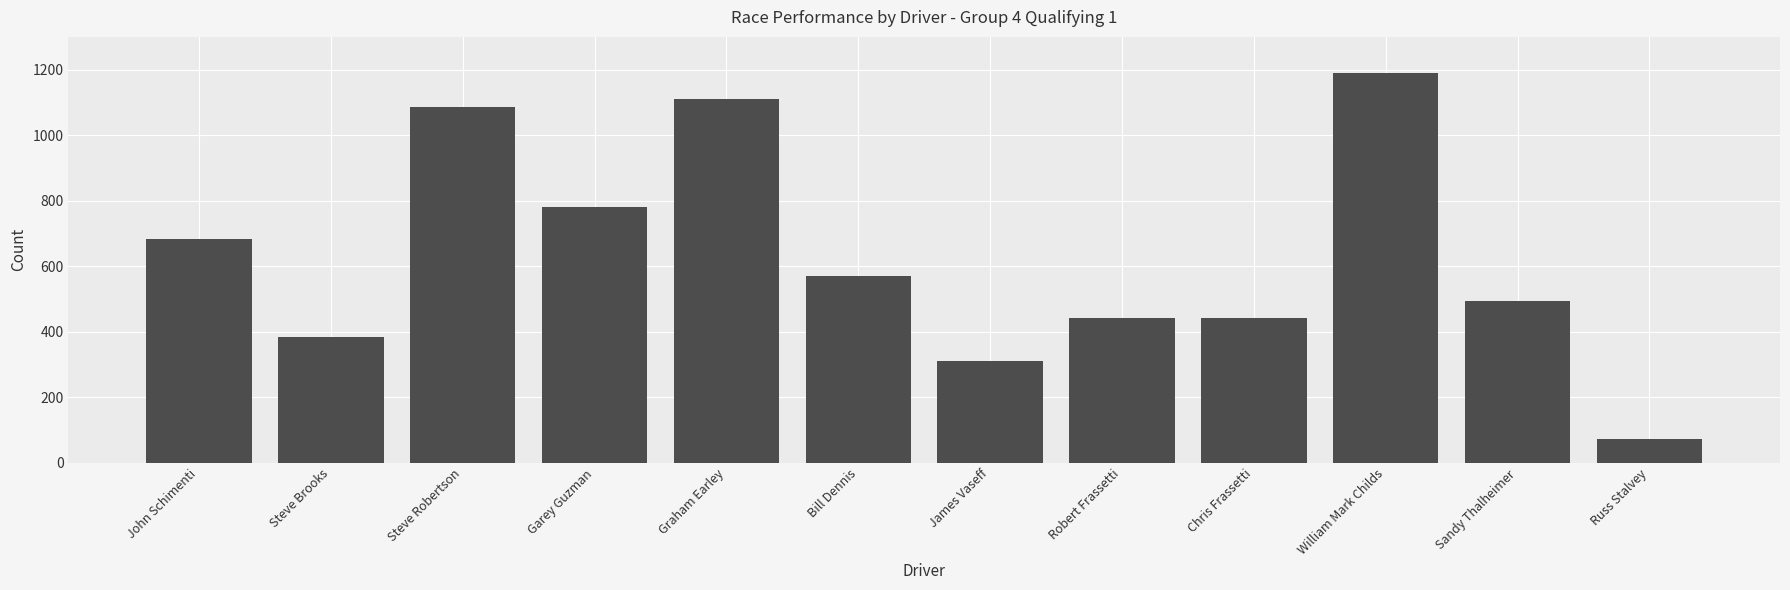

Is it true that the value at Garey Guzman is 1213.3?

False